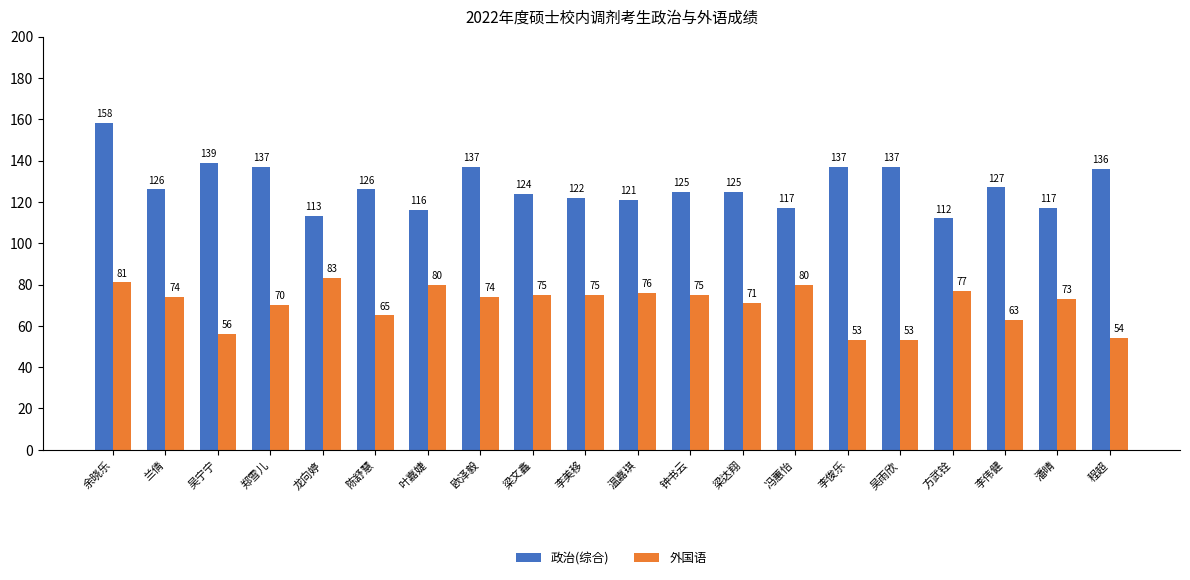

What position from the right is 李美移?

11